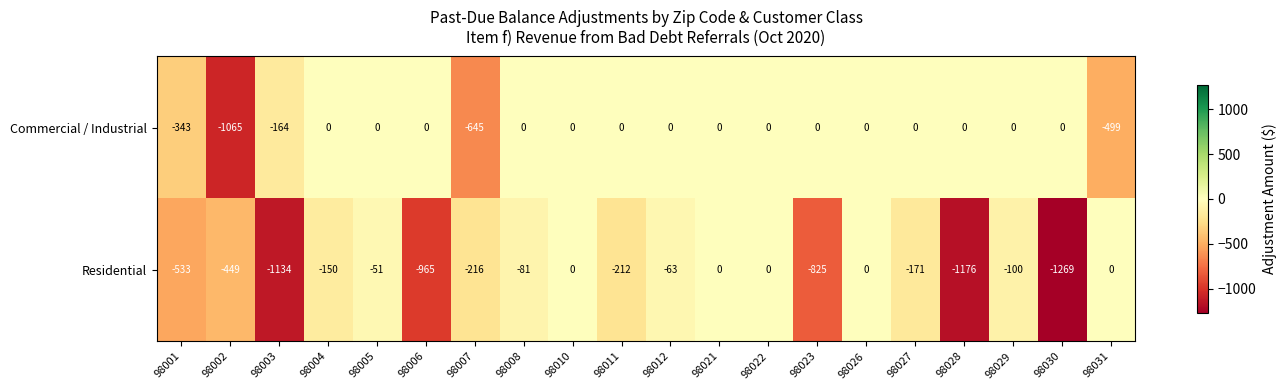

Read the Commercial / Industrial value at 98001, to the nearest 100.

-300